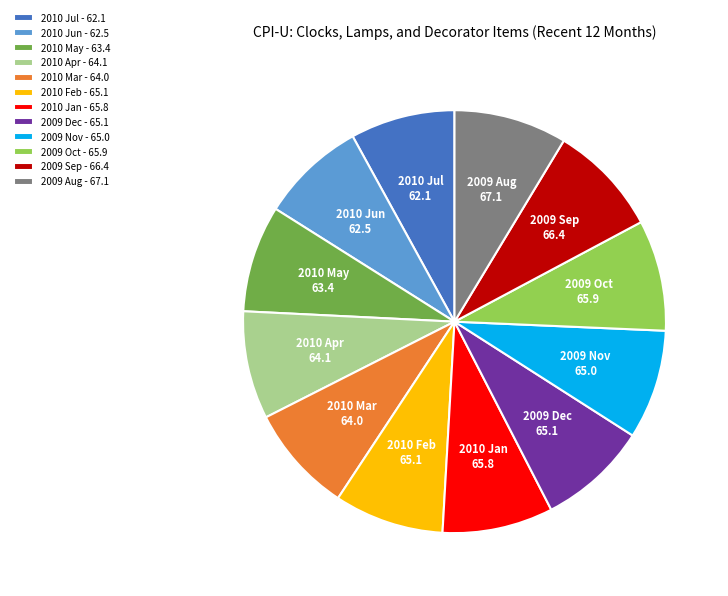

Do 2009 Sep - 66.4 and 2010 Mar - 64.0 together represent more than half of the pie?

No